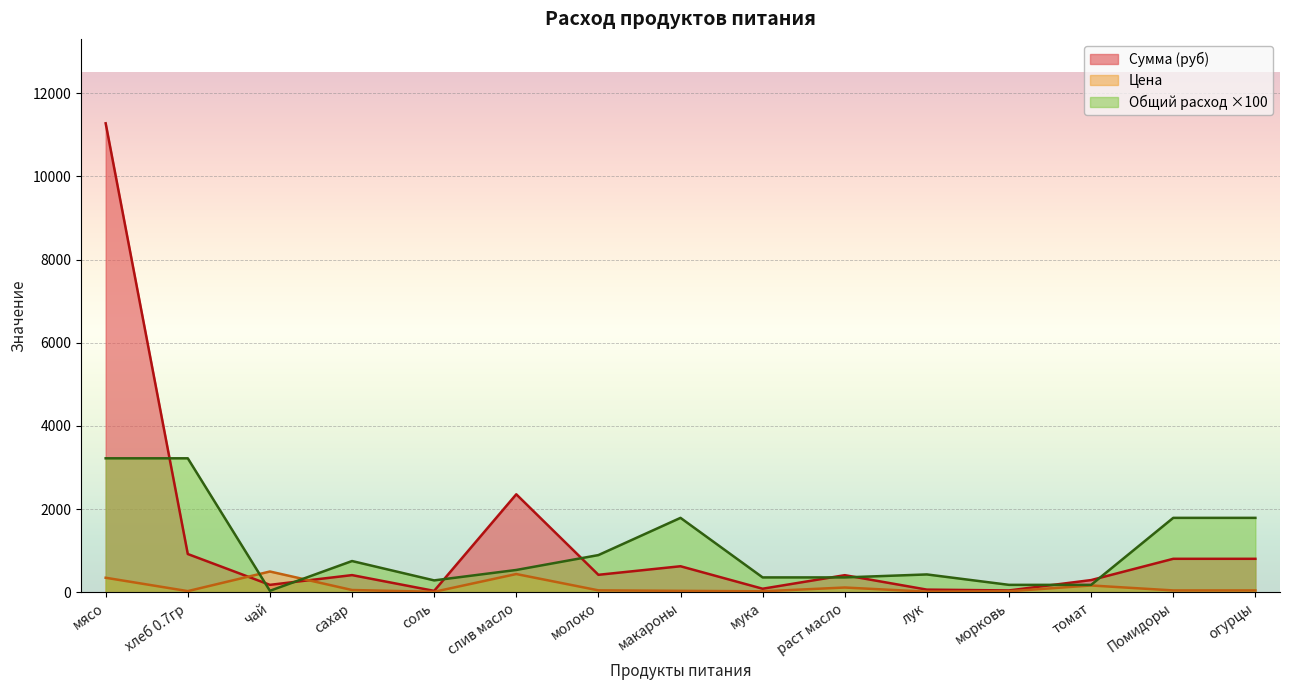

At which category does Сумма (руб) reach its first local peak?

сахар